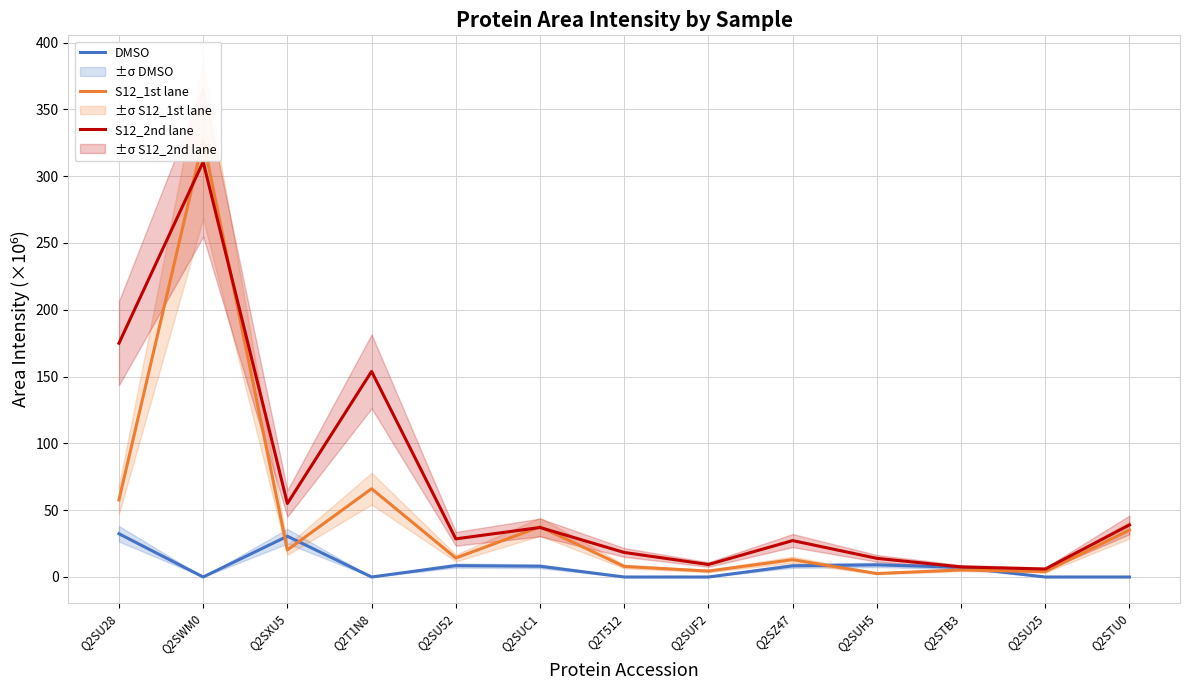

In S12_1st lane, how many points are lower than both neighbors (excluding endpoints)?

5